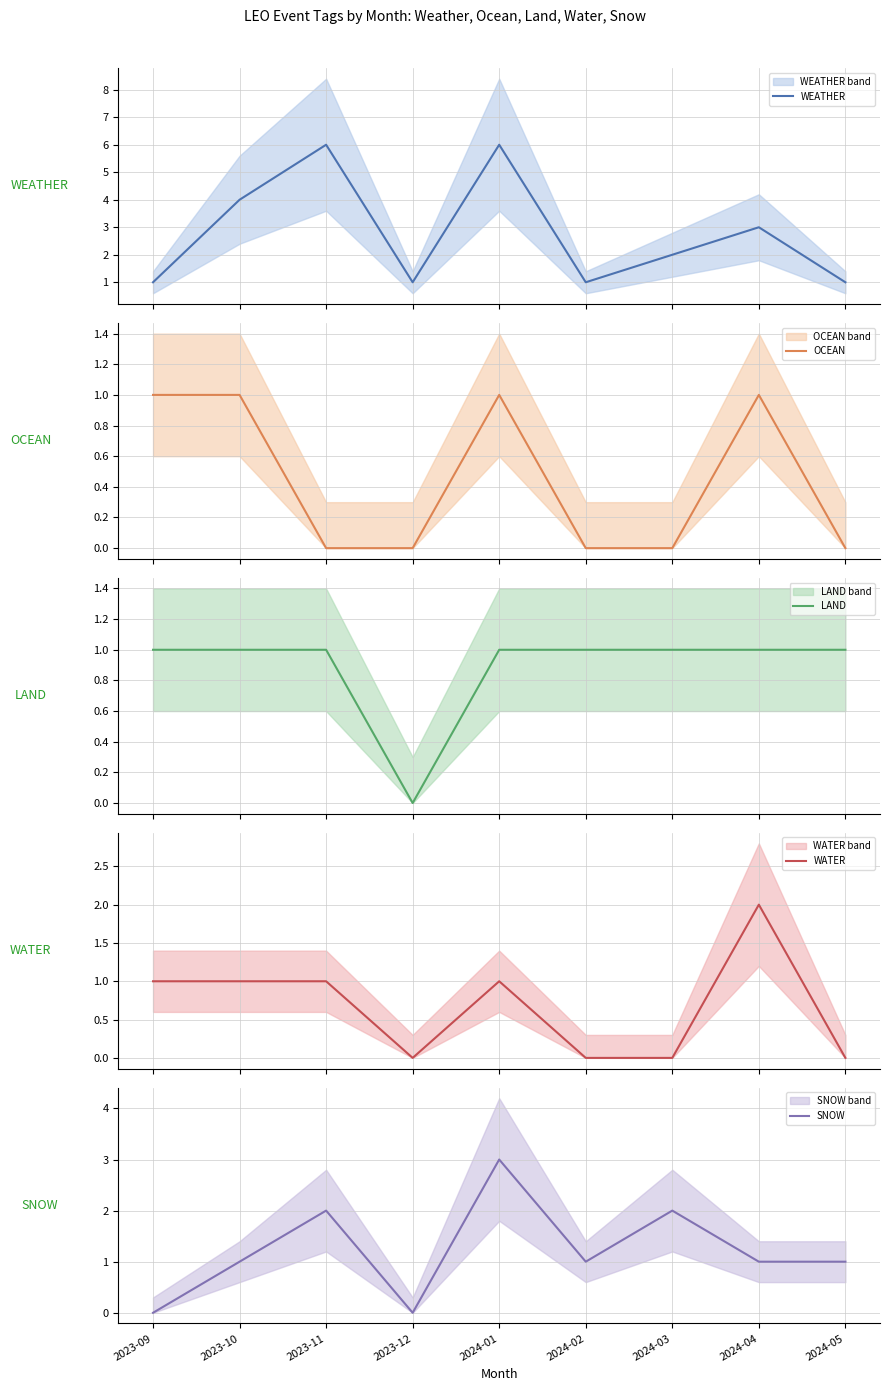

At which label is LAND closest to 0?

2023-12